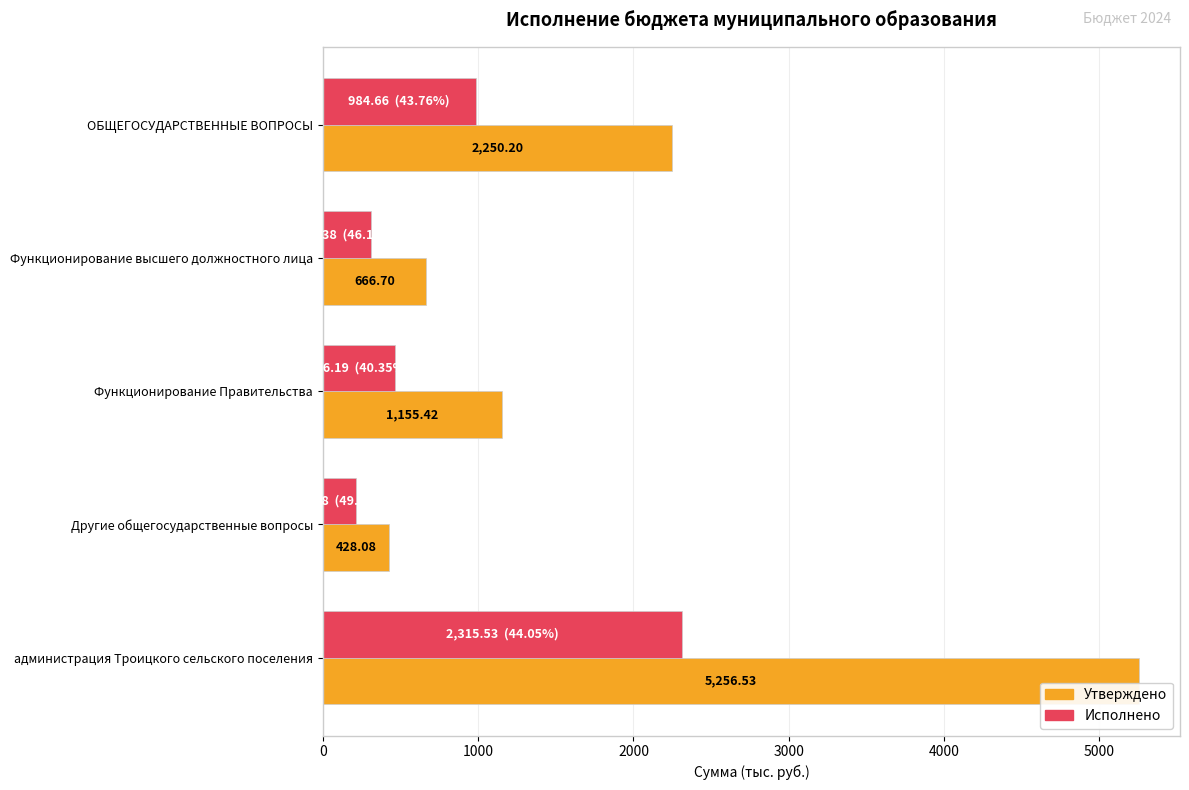

What is the difference between the highest and lowest values at Функционирование Правительства?

689.2